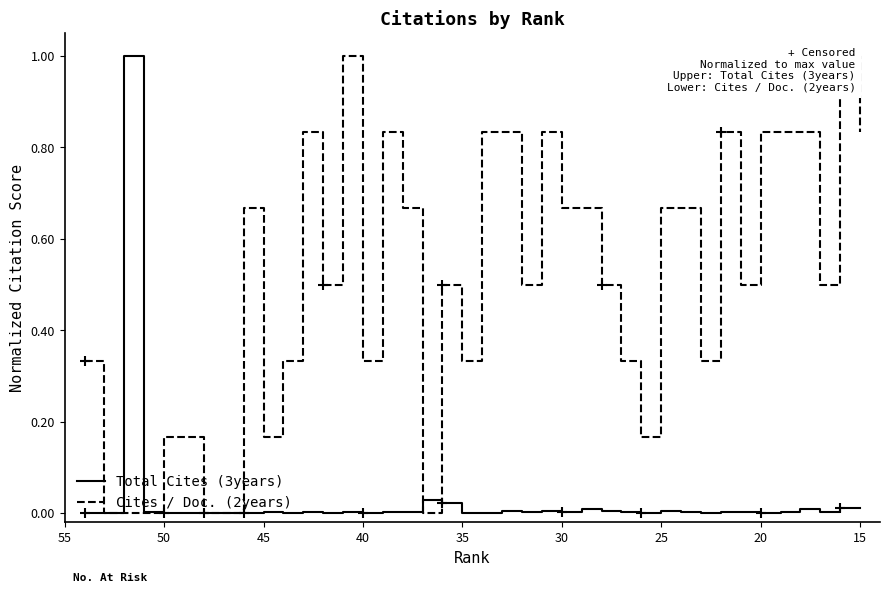

How many lines are shown in the chart?

2